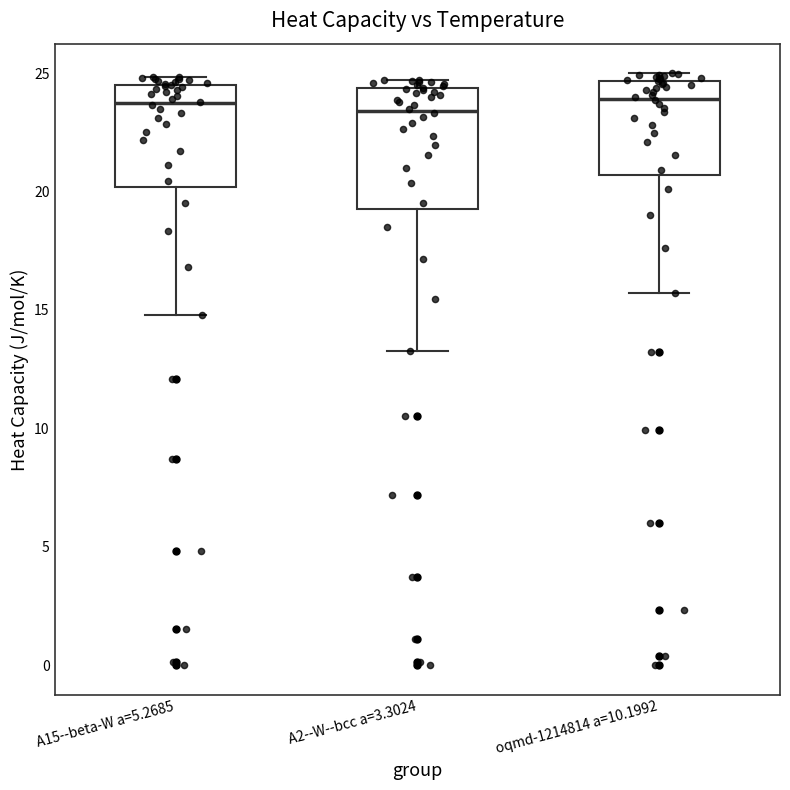

Reading left to right, transcribe this box plot: for each box, give where its median line is, the range the box spans, and where its two whiskers end, as read against the y-axis. The values are not printed on the chart, so give them approximately, as read against the axis.

A15--beta-W a=5.2685: median 23.5, box 20.0 to 24.5, whiskers 15.0 to 25.0
A2--W--bcc a=3.3024: median 23.5, box 19.5 to 24.5, whiskers 13.5 to 24.5 (just above the box's upper edge)
oqmd-1214814 a=10.1992: median 24.0, box 20.5 to 24.5, whiskers 15.5 to 25.0